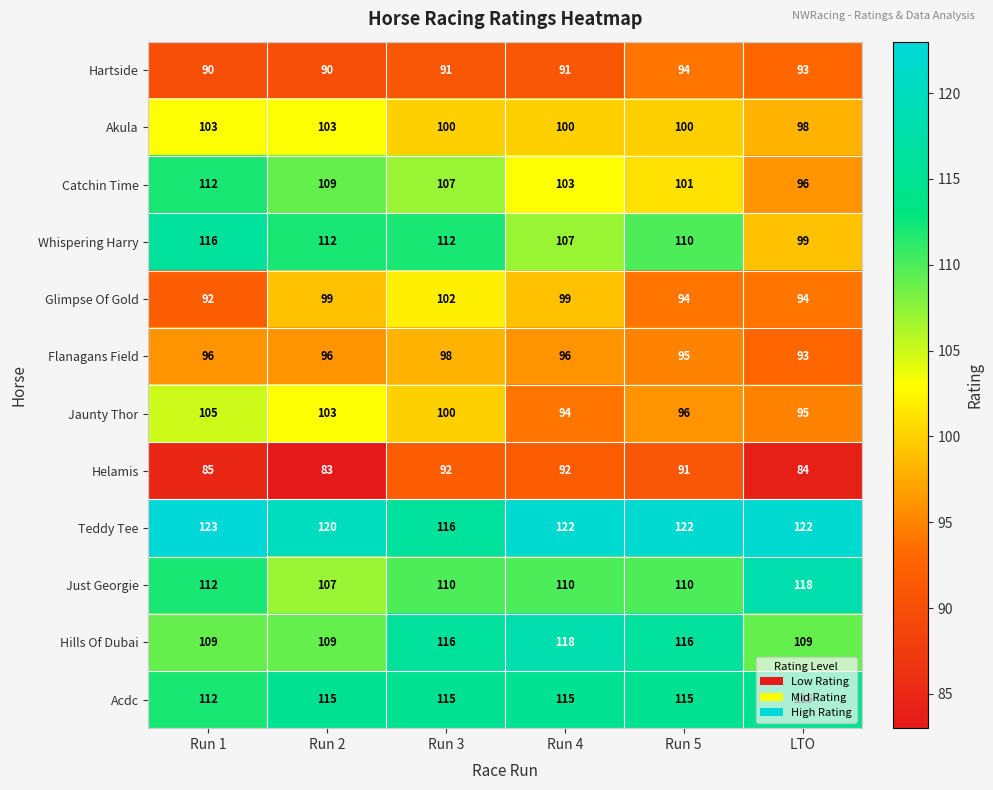

How many distinct data groups are displayed?

12